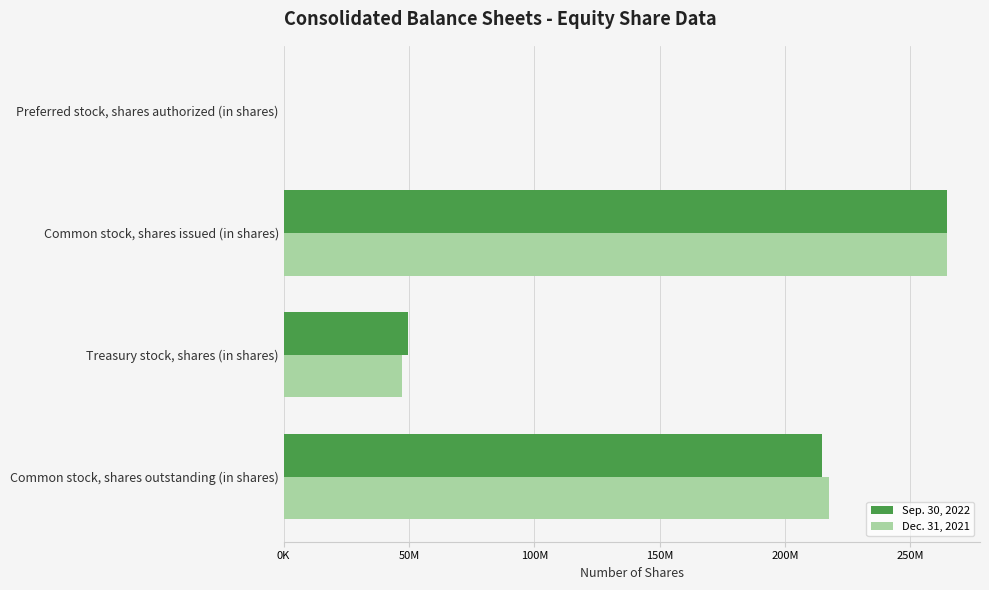

What are all the series names shown in the legend?

Sep. 30, 2022, Dec. 31, 2021